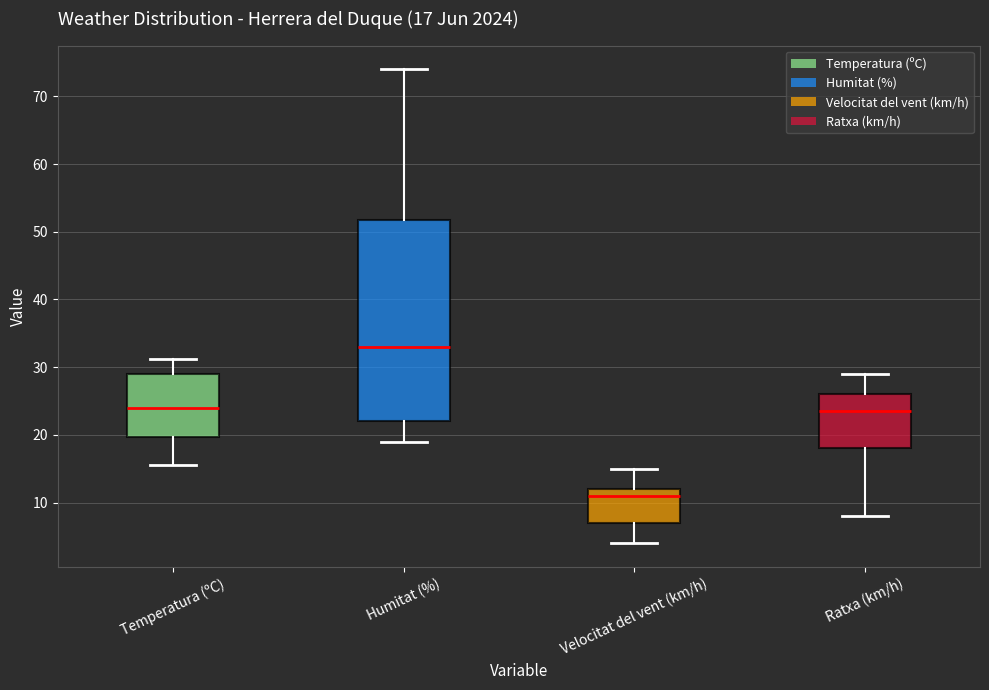

Which box has the lowest median line?

Velocitat del vent (km/h)